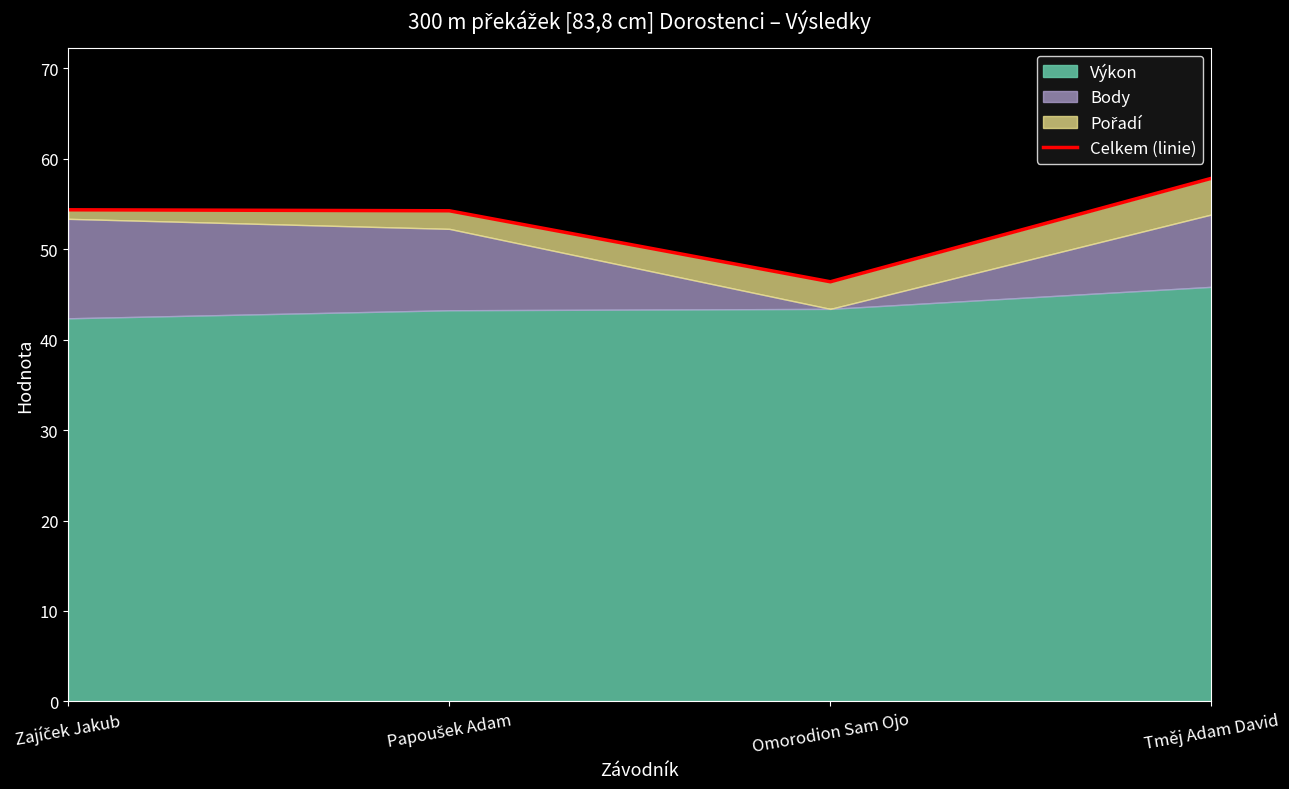

List the labels in order of value, smallest first.

Omorodion Sam Ojo, Papoušek Adam, Zajíček Jakub, Tměj Adam David